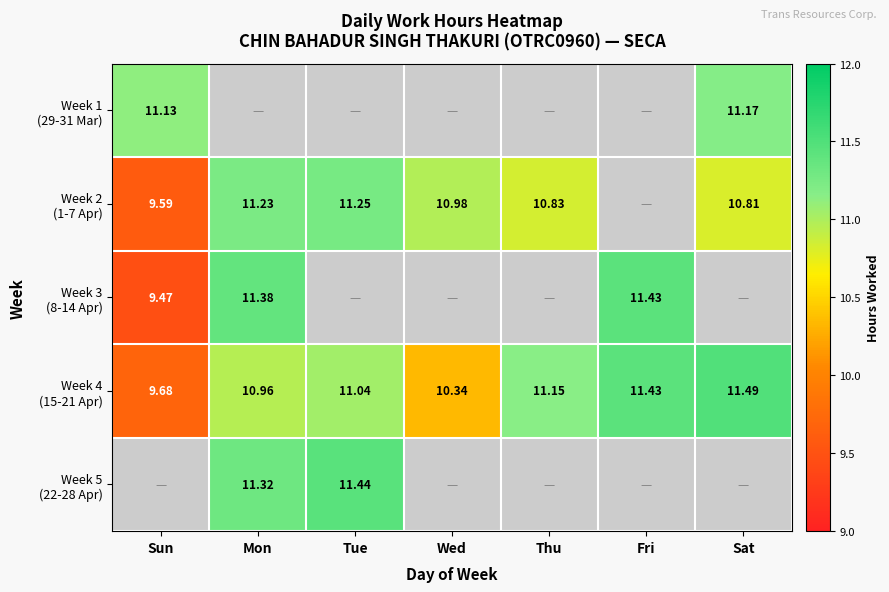

What is the difference between the maximum and second lowest values in the Week 4 (15-21 Apr) series?

1.2